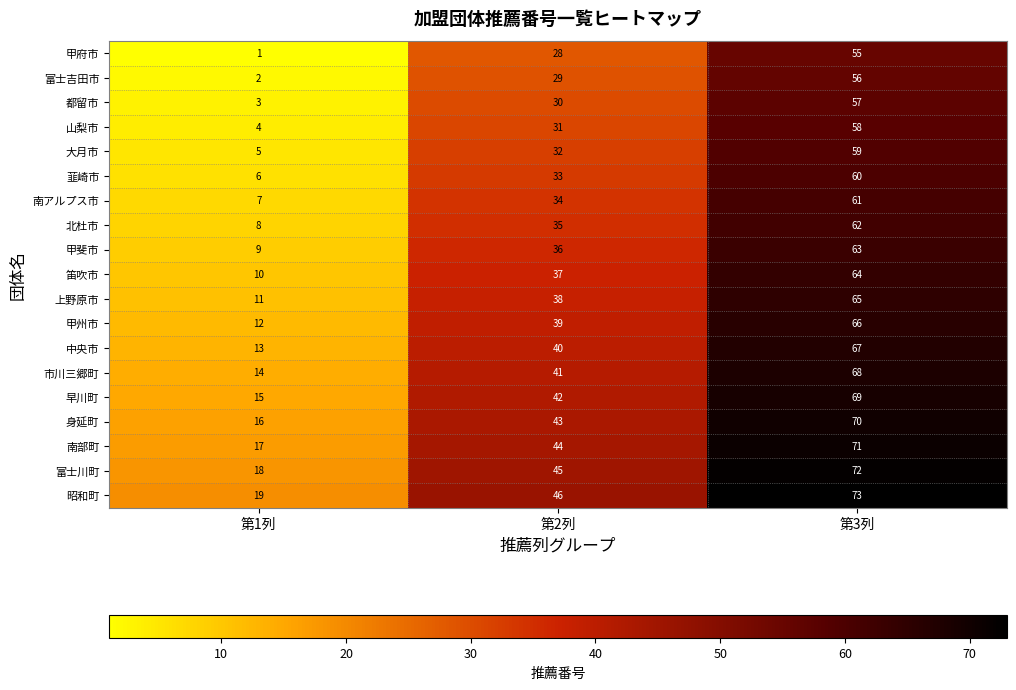

Rank the categories by 上野原市 value from highest to lowest.

第3列, 第2列, 第1列